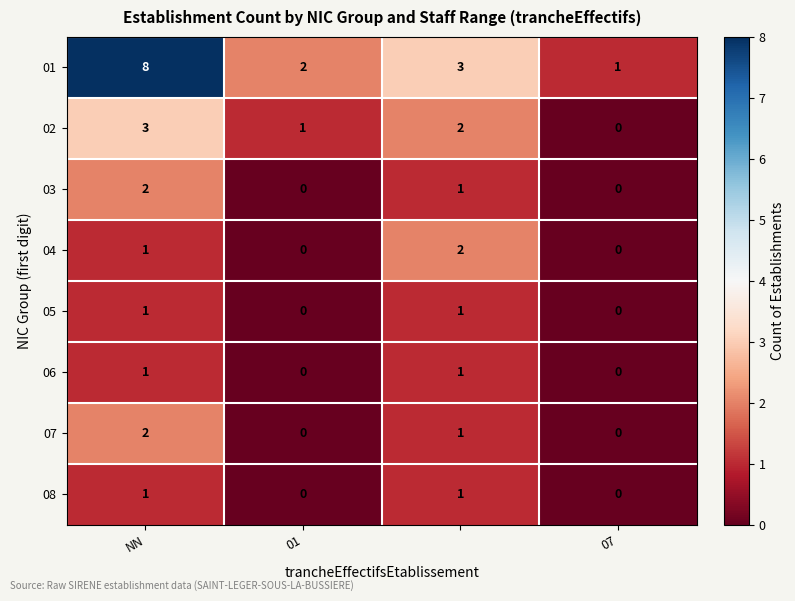

Which series has the largest range (max minus min)?

01